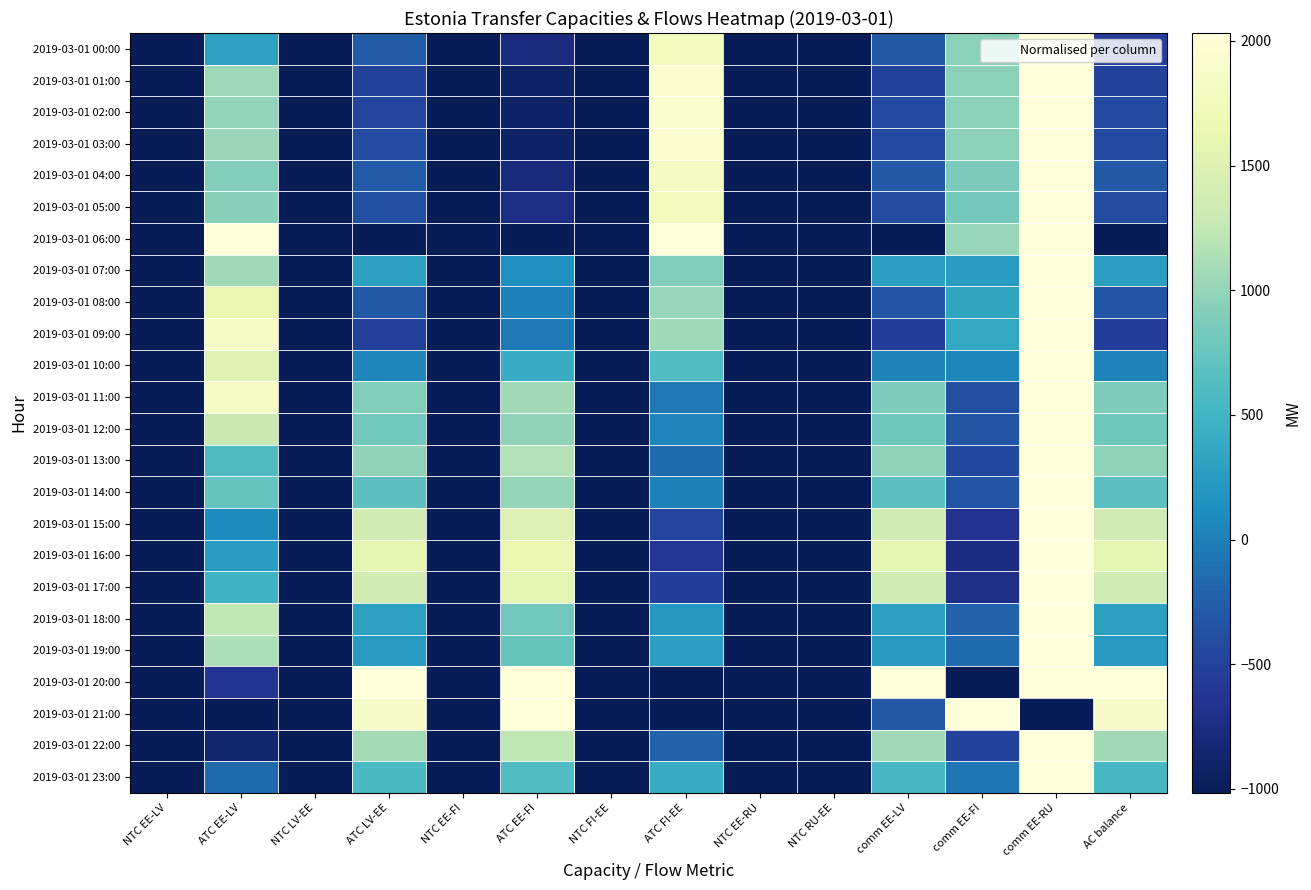

Reading left to right, list all the values displayed in this chart.

2019-03-01 00:00: NTC EE-LV=0.0	ATC EE-LV=0.4	NTC LV-EE=0.0	ATC LV-EE=0.2	NTC EE-FI=0.0	ATC EE-FI=0.1	NTC FI-EE=0.0	ATC FI-EE=0.9	NTC EE-RU=0.0	NTC RU-EE=0.0	comm EE-LV=0.2	comm EE-FI=0.6	comm EE-RU=1.0	AC balance=0.2
2019-03-01 01:00: NTC EE-LV=0.0	ATC EE-LV=0.7	NTC LV-EE=0.0	ATC LV-EE=0.2	NTC EE-FI=0.0	ATC EE-FI=0.0	NTC FI-EE=0.0	ATC FI-EE=1.0	NTC EE-RU=0.0	NTC RU-EE=0.0	comm EE-LV=0.2	comm EE-FI=0.6	comm EE-RU=1.0	AC balance=0.2
2019-03-01 02:00: NTC EE-LV=0.0	ATC EE-LV=0.7	NTC LV-EE=0.0	ATC LV-EE=0.2	NTC EE-FI=0.0	ATC EE-FI=0.0	NTC FI-EE=0.0	ATC FI-EE=1.0	NTC EE-RU=0.0	NTC RU-EE=0.0	comm EE-LV=0.2	comm EE-FI=0.6	comm EE-RU=1.0	AC balance=0.2
2019-03-01 03:00: NTC EE-LV=0.0	ATC EE-LV=0.7	NTC LV-EE=0.0	ATC LV-EE=0.2	NTC EE-FI=0.0	ATC EE-FI=0.0	NTC FI-EE=0.0	ATC FI-EE=1.0	NTC EE-RU=0.0	NTC RU-EE=0.0	comm EE-LV=0.2	comm EE-FI=0.6	comm EE-RU=1.0	AC balance=0.2
2019-03-01 04:00: NTC EE-LV=0.0	ATC EE-LV=0.6	NTC LV-EE=0.0	ATC LV-EE=0.2	NTC EE-FI=0.0	ATC EE-FI=0.1	NTC FI-EE=0.0	ATC FI-EE=0.9	NTC EE-RU=0.0	NTC RU-EE=0.0	comm EE-LV=0.2	comm EE-FI=0.6	comm EE-RU=1.0	AC balance=0.2
2019-03-01 05:00: NTC EE-LV=0.0	ATC EE-LV=0.6	NTC LV-EE=0.0	ATC LV-EE=0.2	NTC EE-FI=0.0	ATC EE-FI=0.1	NTC FI-EE=0.0	ATC FI-EE=0.9	NTC EE-RU=0.0	NTC RU-EE=0.0	comm EE-LV=0.2	comm EE-FI=0.6	comm EE-RU=1.0	AC balance=0.2
2019-03-01 06:00: NTC EE-LV=0.0	ATC EE-LV=1.0	NTC LV-EE=0.0	ATC LV-EE=0.0	NTC EE-FI=0.0	ATC EE-FI=0.0	NTC FI-EE=0.0	ATC FI-EE=1.0	NTC EE-RU=0.0	NTC RU-EE=0.0	comm EE-LV=0.0	comm EE-FI=0.7	comm EE-RU=1.0	AC balance=0.0
2019-03-01 07:00: NTC EE-LV=0.0	ATC EE-LV=0.7	NTC LV-EE=0.0	ATC LV-EE=0.4	NTC EE-FI=0.0	ATC EE-FI=0.4	NTC FI-EE=0.0	ATC FI-EE=0.6	NTC EE-RU=0.0	NTC RU-EE=0.0	comm EE-LV=0.4	comm EE-FI=0.4	comm EE-RU=1.0	AC balance=0.4
2019-03-01 08:00: NTC EE-LV=0.0	ATC EE-LV=0.9	NTC LV-EE=0.0	ATC LV-EE=0.2	NTC EE-FI=0.0	ATC EE-FI=0.3	NTC FI-EE=0.0	ATC FI-EE=0.7	NTC EE-RU=0.0	NTC RU-EE=0.0	comm EE-LV=0.2	comm EE-FI=0.4	comm EE-RU=1.0	AC balance=0.2
2019-03-01 09:00: NTC EE-LV=0.0	ATC EE-LV=0.9	NTC LV-EE=0.0	ATC LV-EE=0.2	NTC EE-FI=0.0	ATC EE-FI=0.3	NTC FI-EE=0.0	ATC FI-EE=0.7	NTC EE-RU=0.0	NTC RU-EE=0.0	comm EE-LV=0.2	comm EE-FI=0.5	comm EE-RU=1.0	AC balance=0.2
2019-03-01 10:00: NTC EE-LV=0.0	ATC EE-LV=0.8	NTC LV-EE=0.0	ATC LV-EE=0.3	NTC EE-FI=0.0	ATC EE-FI=0.5	NTC FI-EE=0.0	ATC FI-EE=0.5	NTC EE-RU=0.0	NTC RU-EE=0.0	comm EE-LV=0.3	comm EE-FI=0.4	comm EE-RU=1.0	AC balance=0.3
2019-03-01 11:00: NTC EE-LV=0.0	ATC EE-LV=0.9	NTC LV-EE=0.0	ATC LV-EE=0.6	NTC EE-FI=0.0	ATC EE-FI=0.7	NTC FI-EE=0.0	ATC FI-EE=0.3	NTC EE-RU=0.0	NTC RU-EE=0.0	comm EE-LV=0.6	comm EE-FI=0.2	comm EE-RU=1.0	AC balance=0.6
2019-03-01 12:00: NTC EE-LV=0.0	ATC EE-LV=0.8	NTC LV-EE=0.0	ATC LV-EE=0.6	NTC EE-FI=0.0	ATC EE-FI=0.7	NTC FI-EE=0.0	ATC FI-EE=0.3	NTC EE-RU=0.0	NTC RU-EE=0.0	comm EE-LV=0.6	comm EE-FI=0.2	comm EE-RU=1.0	AC balance=0.6
2019-03-01 13:00: NTC EE-LV=0.0	ATC EE-LV=0.5	NTC LV-EE=0.0	ATC LV-EE=0.7	NTC EE-FI=0.0	ATC EE-FI=0.7	NTC FI-EE=0.0	ATC FI-EE=0.3	NTC EE-RU=0.0	NTC RU-EE=0.0	comm EE-LV=0.7	comm EE-FI=0.2	comm EE-RU=1.0	AC balance=0.7
2019-03-01 14:00: NTC EE-LV=0.0	ATC EE-LV=0.6	NTC LV-EE=0.0	ATC LV-EE=0.6	NTC EE-FI=0.0	ATC EE-FI=0.7	NTC FI-EE=0.0	ATC FI-EE=0.3	NTC EE-RU=0.0	NTC RU-EE=0.0	comm EE-LV=0.6	comm EE-FI=0.2	comm EE-RU=1.0	AC balance=0.6
2019-03-01 15:00: NTC EE-LV=0.0	ATC EE-LV=0.4	NTC LV-EE=0.0	ATC LV-EE=0.8	NTC EE-FI=0.0	ATC EE-FI=0.8	NTC FI-EE=0.0	ATC FI-EE=0.2	NTC EE-RU=0.0	NTC RU-EE=0.0	comm EE-LV=0.8	comm EE-FI=0.1	comm EE-RU=1.0	AC balance=0.8
2019-03-01 16:00: NTC EE-LV=0.0	ATC EE-LV=0.4	NTC LV-EE=0.0	ATC LV-EE=0.8	NTC EE-FI=0.0	ATC EE-FI=0.9	NTC FI-EE=0.0	ATC FI-EE=0.1	NTC EE-RU=0.0	NTC RU-EE=0.0	comm EE-LV=0.8	comm EE-FI=0.1	comm EE-RU=1.0	AC balance=0.8
2019-03-01 17:00: NTC EE-LV=0.0	ATC EE-LV=0.5	NTC LV-EE=0.0	ATC LV-EE=0.8	NTC EE-FI=0.0	ATC EE-FI=0.8	NTC FI-EE=0.0	ATC FI-EE=0.2	NTC EE-RU=0.0	NTC RU-EE=0.0	comm EE-LV=0.8	comm EE-FI=0.1	comm EE-RU=1.0	AC balance=0.8
2019-03-01 18:00: NTC EE-LV=0.0	ATC EE-LV=0.7	NTC LV-EE=0.0	ATC LV-EE=0.4	NTC EE-FI=0.0	ATC EE-FI=0.6	NTC FI-EE=0.0	ATC FI-EE=0.4	NTC EE-RU=0.0	NTC RU-EE=0.0	comm EE-LV=0.4	comm EE-FI=0.3	comm EE-RU=1.0	AC balance=0.4
2019-03-01 19:00: NTC EE-LV=0.0	ATC EE-LV=0.7	NTC LV-EE=0.0	ATC LV-EE=0.4	NTC EE-FI=0.0	ATC EE-FI=0.6	NTC FI-EE=0.0	ATC FI-EE=0.4	NTC EE-RU=0.0	NTC RU-EE=0.0	comm EE-LV=0.4	comm EE-FI=0.3	comm EE-RU=1.0	AC balance=0.4
2019-03-01 20:00: NTC EE-LV=0.0	ATC EE-LV=0.1	NTC LV-EE=0.0	ATC LV-EE=1.0	NTC EE-FI=0.0	ATC EE-FI=1.0	NTC FI-EE=0.0	ATC FI-EE=0.0	NTC EE-RU=0.0	NTC RU-EE=0.0	comm EE-LV=1.0	comm EE-FI=0.0	comm EE-RU=1.0	AC balance=1.0
2019-03-01 21:00: NTC EE-LV=0.0	ATC EE-LV=0.0	NTC LV-EE=0.0	ATC LV-EE=0.9	NTC EE-FI=0.0	ATC EE-FI=1.0	NTC FI-EE=0.0	ATC FI-EE=0.0	NTC EE-RU=0.0	NTC RU-EE=0.0	comm EE-LV=0.2	comm EE-FI=1.0	comm EE-RU=0.0	AC balance=0.9
2019-03-01 22:00: NTC EE-LV=0.0	ATC EE-LV=0.1	NTC LV-EE=0.0	ATC LV-EE=0.7	NTC EE-FI=0.0	ATC EE-FI=0.7	NTC FI-EE=0.0	ATC FI-EE=0.3	NTC EE-RU=0.0	NTC RU-EE=0.0	comm EE-LV=0.7	comm EE-FI=0.2	comm EE-RU=1.0	AC balance=0.7
2019-03-01 23:00: NTC EE-LV=0.0	ATC EE-LV=0.3	NTC LV-EE=0.0	ATC LV-EE=0.5	NTC EE-FI=0.0	ATC EE-FI=0.5	NTC FI-EE=0.0	ATC FI-EE=0.5	NTC EE-RU=0.0	NTC RU-EE=0.0	comm EE-LV=0.5	comm EE-FI=0.3	comm EE-RU=1.0	AC balance=0.5